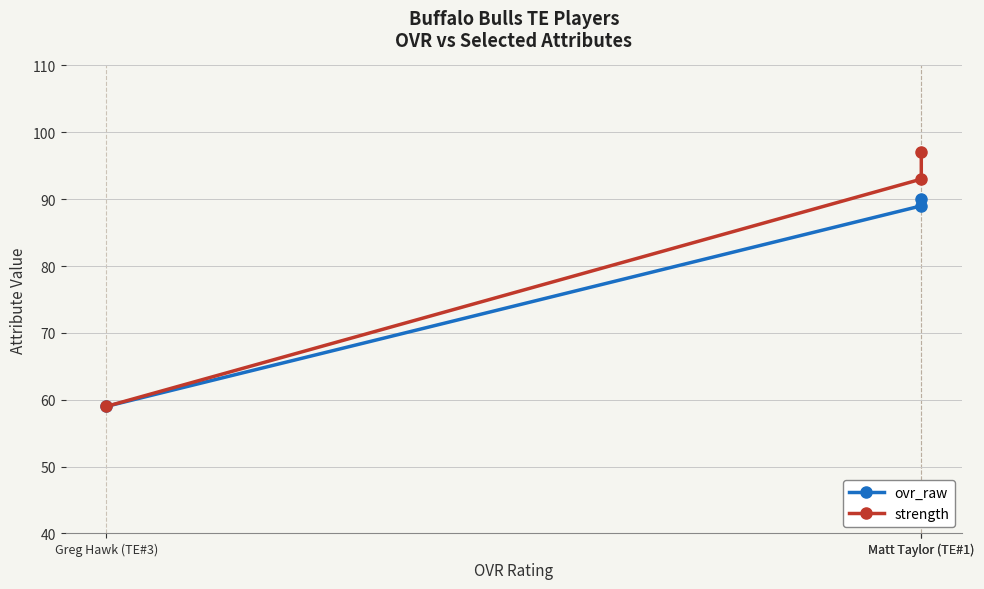

Does the chart display data point markers on the line(s)?

Yes